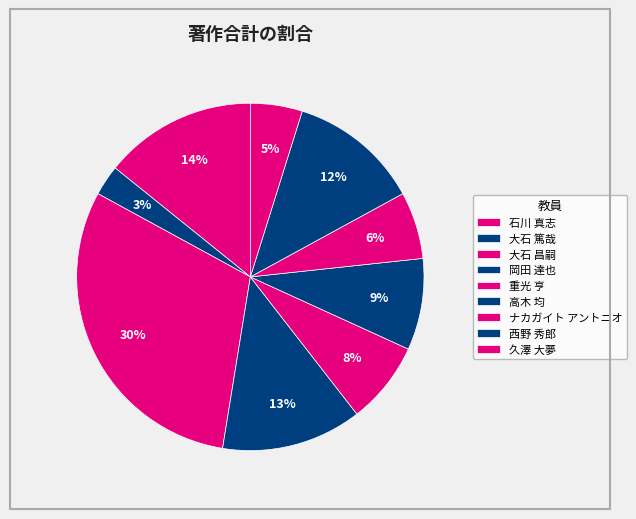

Is 岡田 達也 the majority of the pie?

No